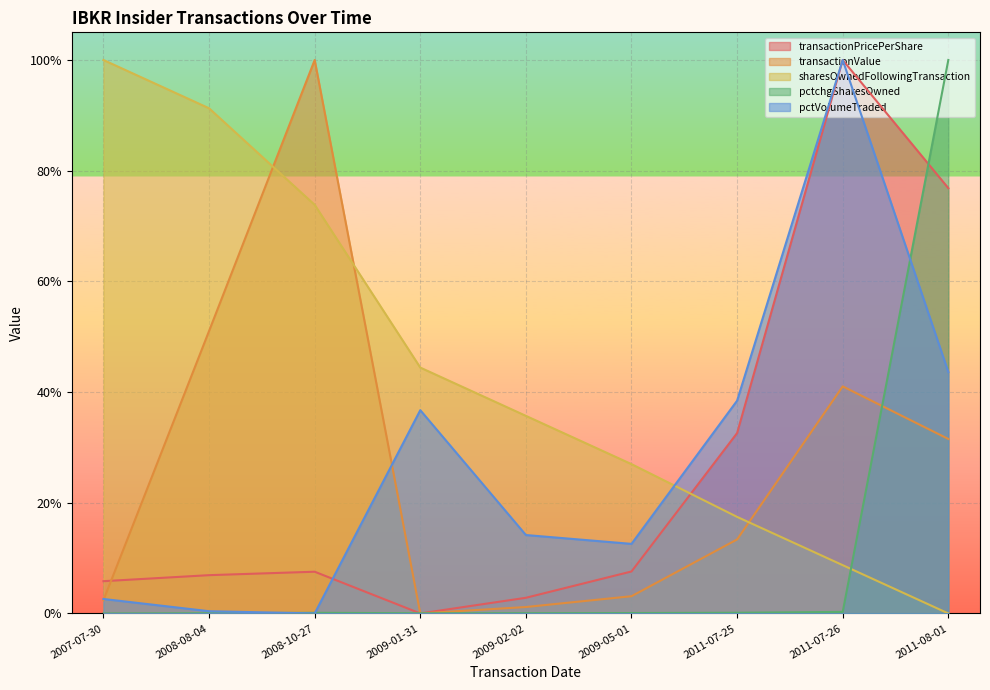

Between which two adjacent categories do sharesOwnedFollowingTransaction and transactionValue first intersect?

2008-08-04 and 2008-10-27